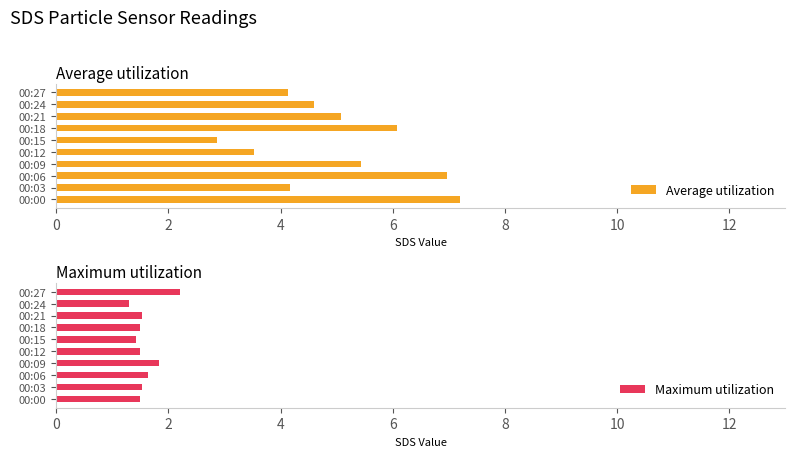

True or false: Average utilization has a value of 4.1 at 00:27.

True